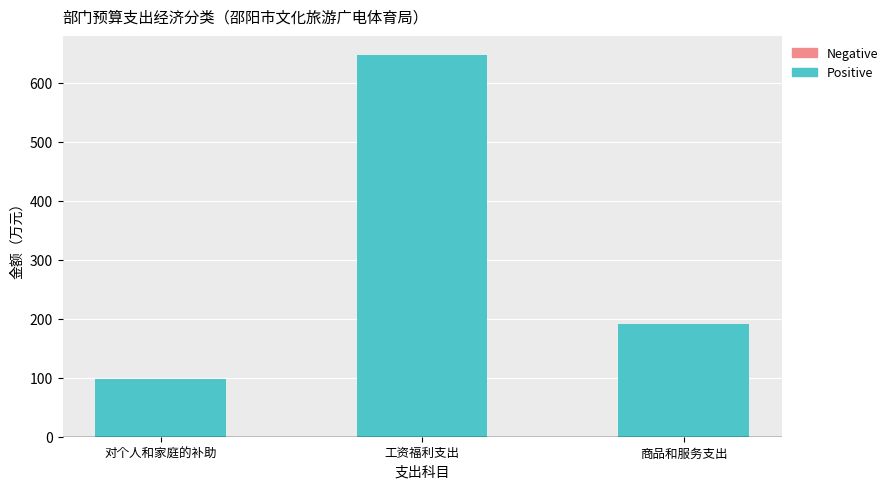

How many data points are less than 190?

1